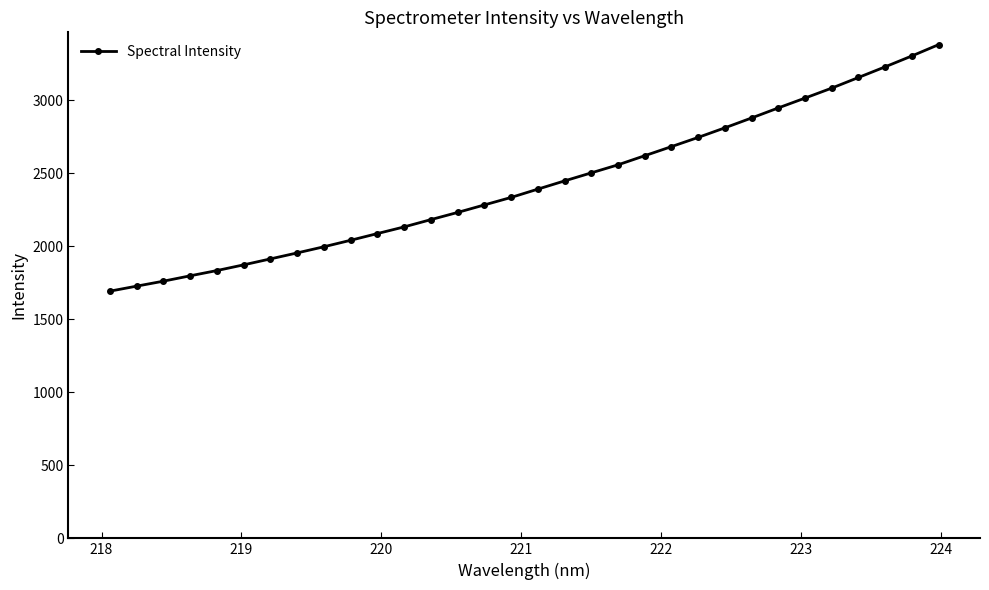

Reading left to right, transcribe all the data shown in this chart.

1693.4	1727.8	1761.8	1798.6	1834.6	1873.7	1914.4	1955.5	1997.6	2042.1	2088.0	2133.7	2183.5	2232.8	2284.2	2335.5	2392.4	2448.8	2503.9	2558.9	2621.4	2683.7	2746.8	2812.4	2880.0	2948.8	3016.3	3084.5	3157.3	3230.2	3304.8	3382.1